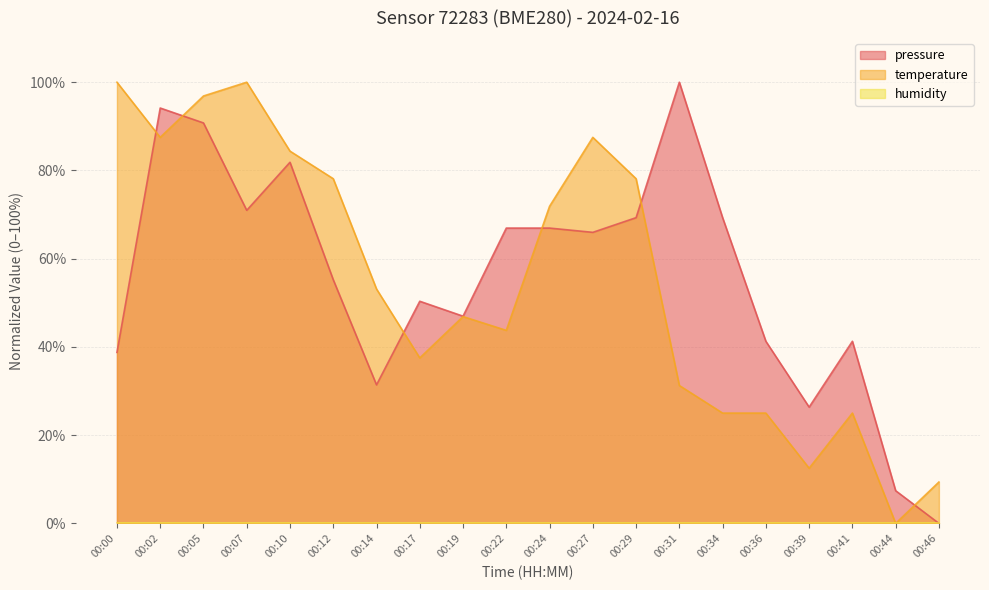

Which series changed the most between 00:29 and 00:31?

temperature